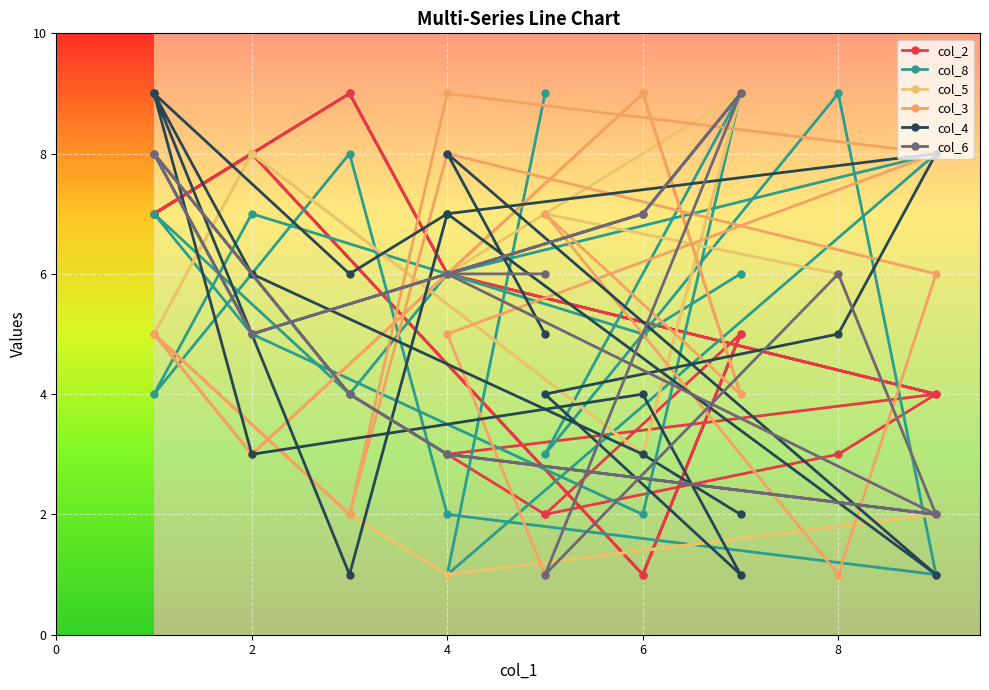

Is this an area chart (filled region under the line)?

No